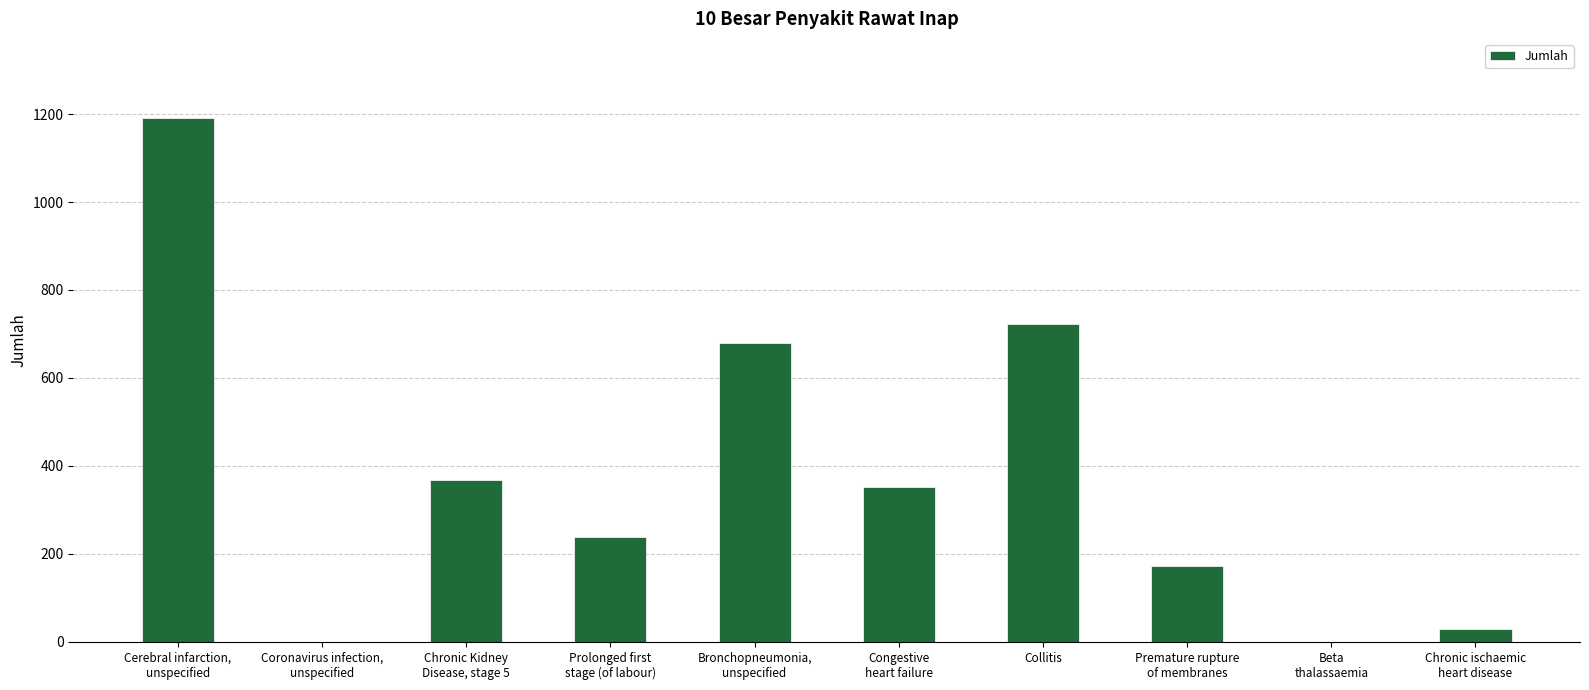

Which has a higher value, Coronavirus infection,
unspecified or Collitis?

Collitis